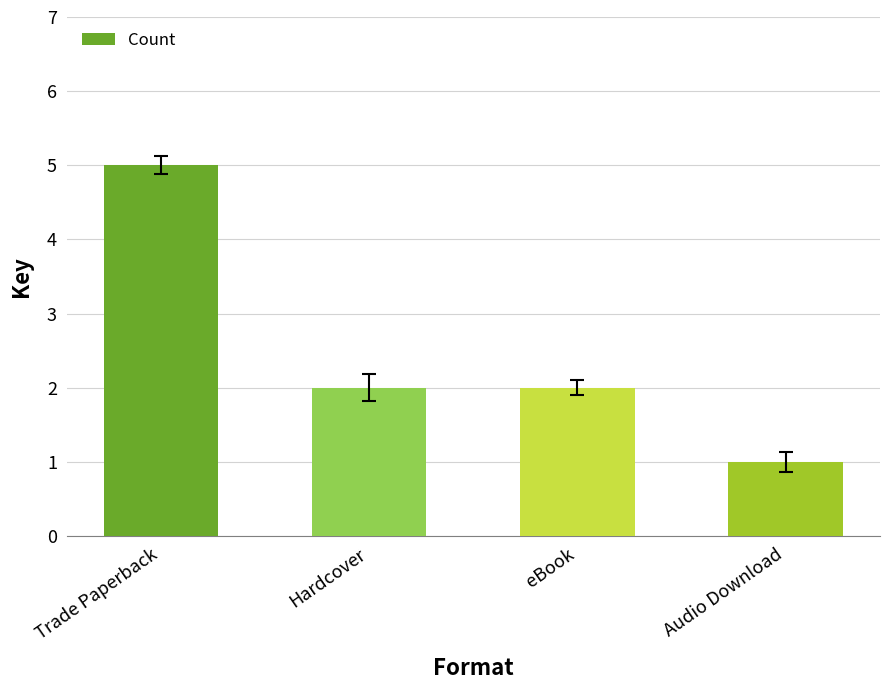

What is the approximate value at eBook?

2